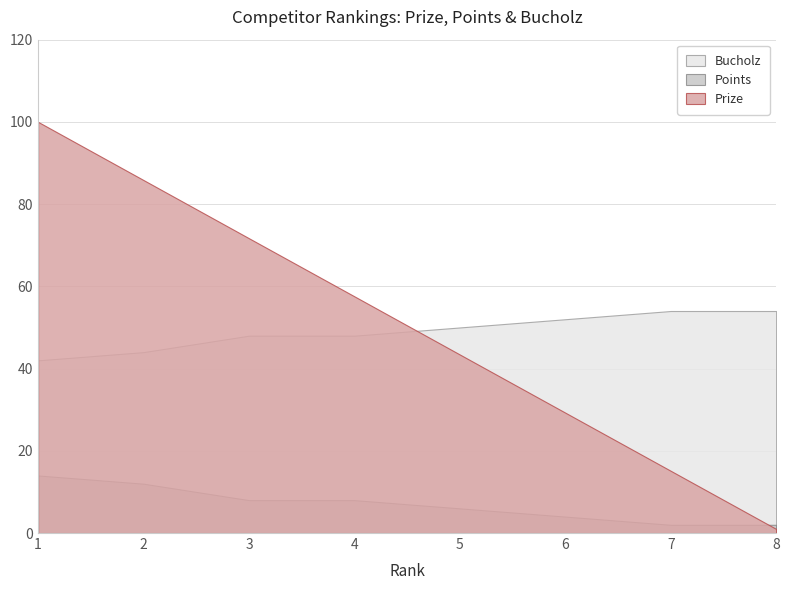

Reading right to left, extract all data points from this chart.

Prize: 8=1.0	7=15.1	6=29.3	5=43.4	4=57.6	3=71.7	2=85.8	1=100.0
Points: 8=2.0	7=2.0	6=4.0	5=6.0	4=8.0	3=8.0	2=12.0	1=14.0
Bucholz: 8=54.0	7=54.0	6=52.0	5=50.0	4=48.0	3=48.0	2=44.0	1=42.0